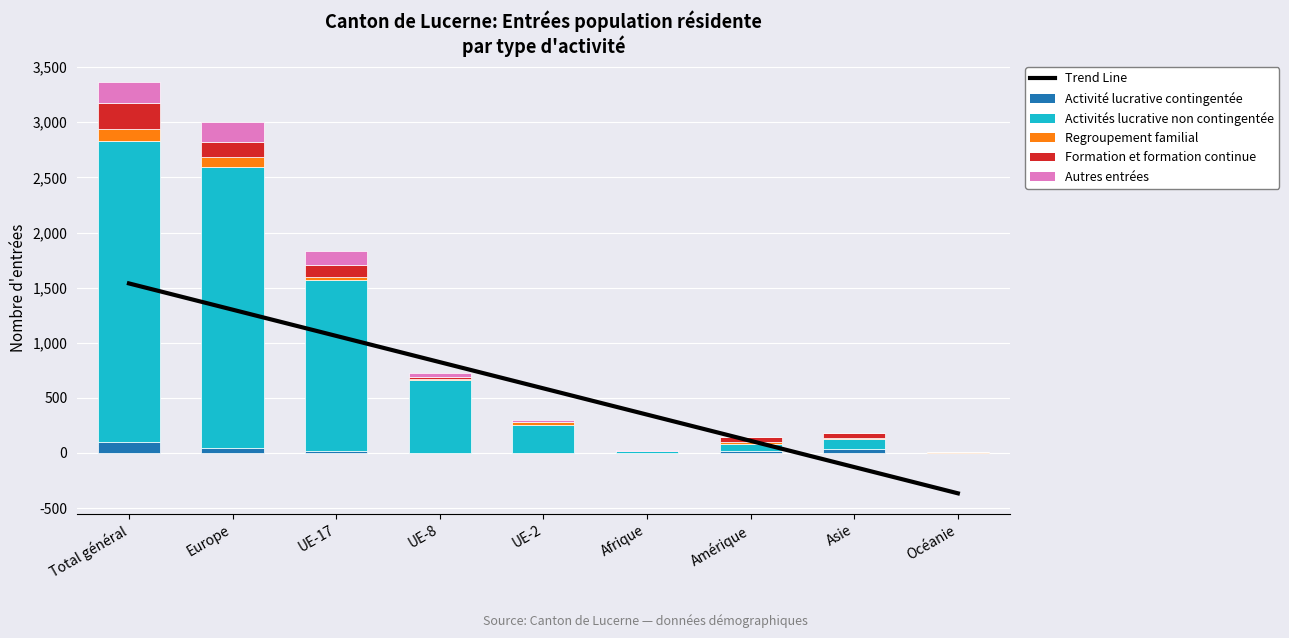

At UE-8, list the series in order from smallest to largest.

Activité lucrative contingentée, Regroupement familial, Formation et formation continue, Autres entrées, Activités lucrative non contingentée, Trend Line